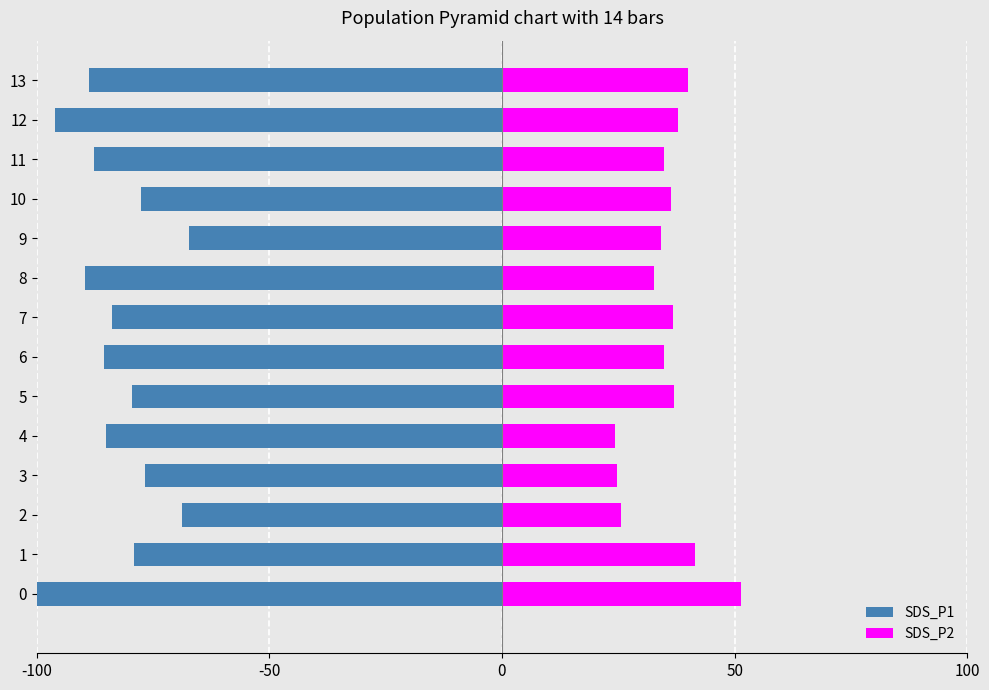

Which series has the largest range (max minus min)?

SDS_P1